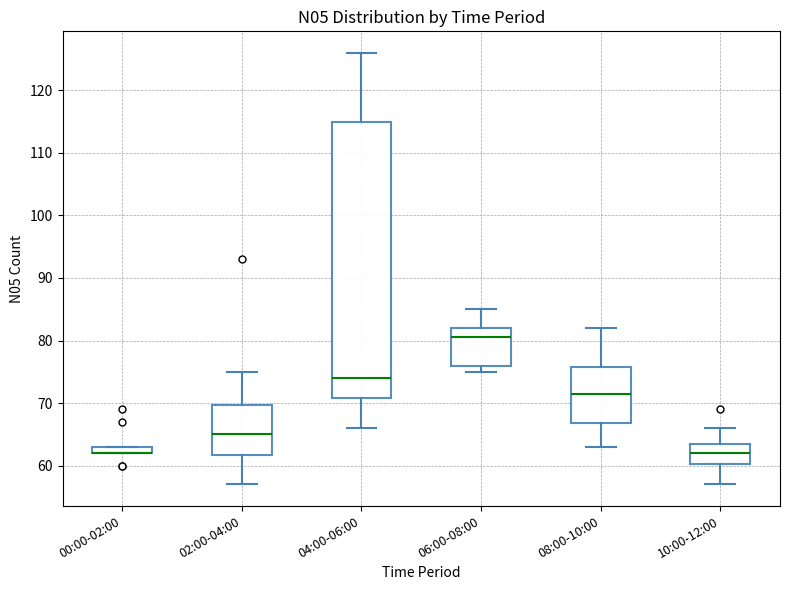

Comparing the boxes themselves (not the whiskers), which one is the tallest?

04:00-06:00